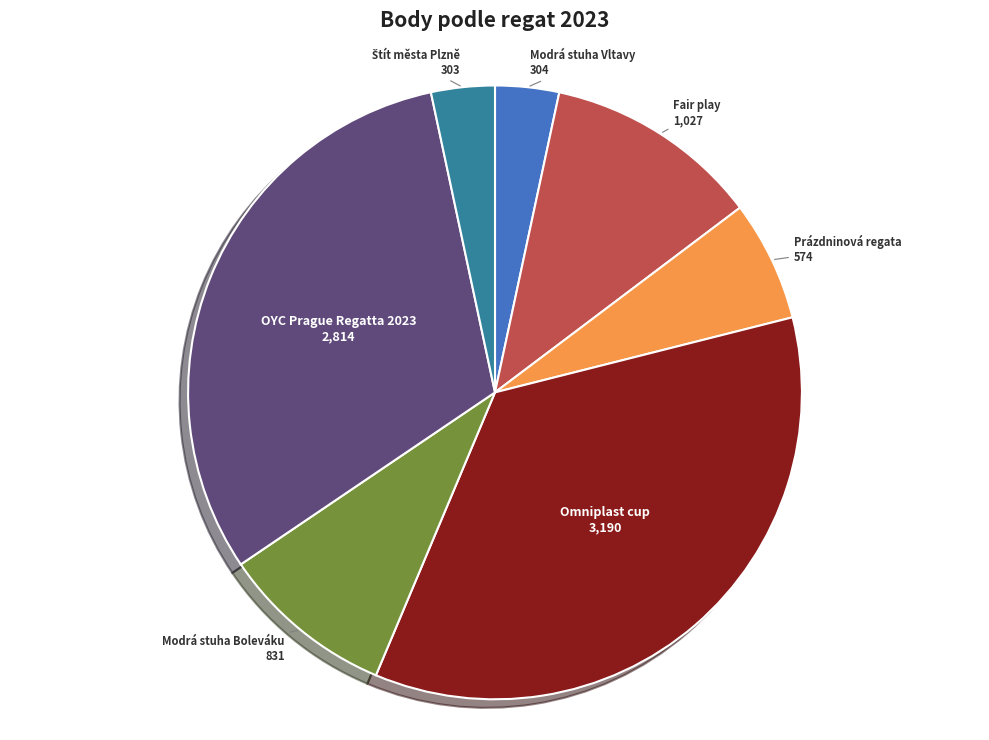

Is there any slice that represents more than half of the pie?

No